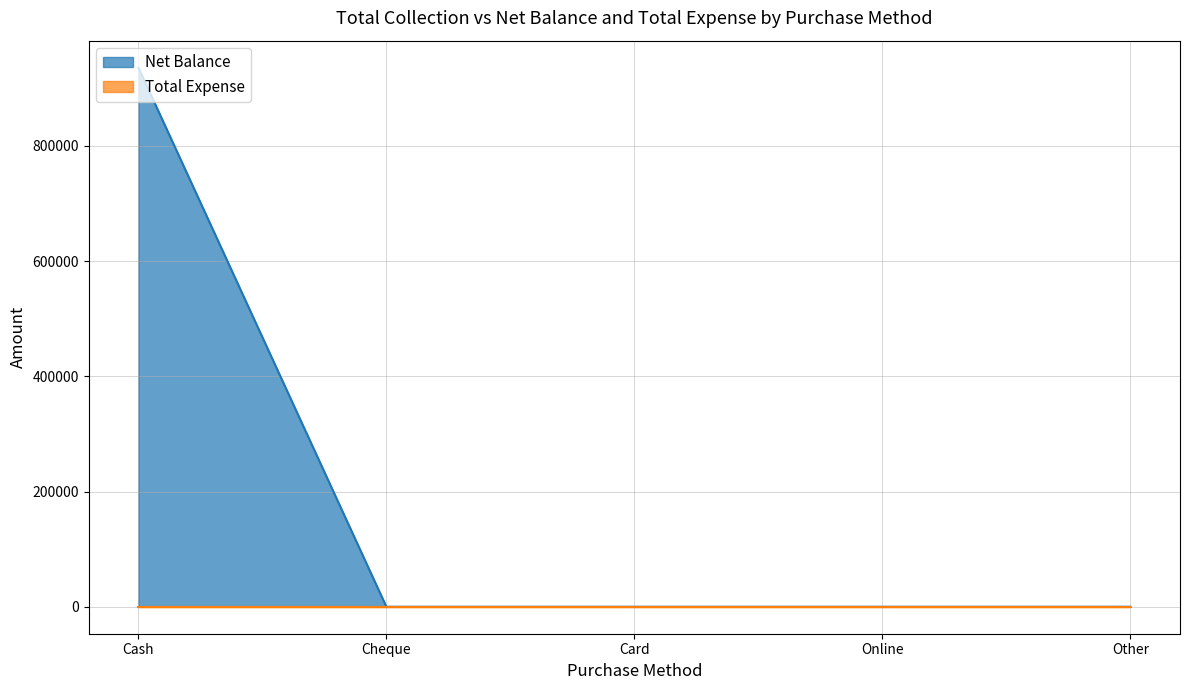

Rank the categories by value from highest to lowest.

Cash, Cheque, Card, Online, Other